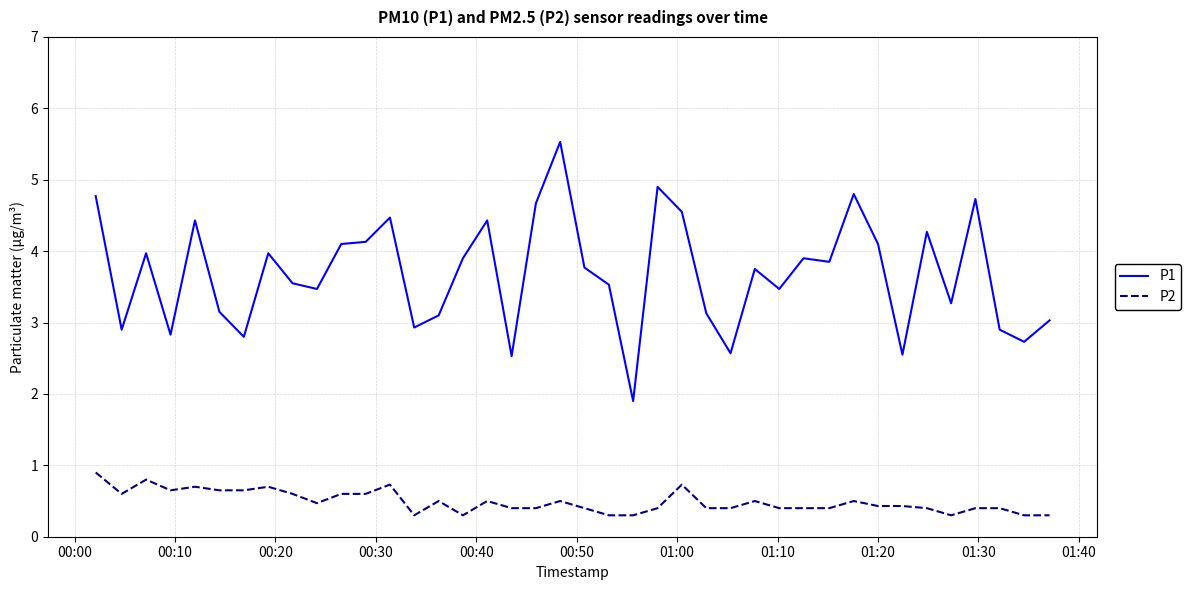

Which series has the largest range (max minus min)?

P1